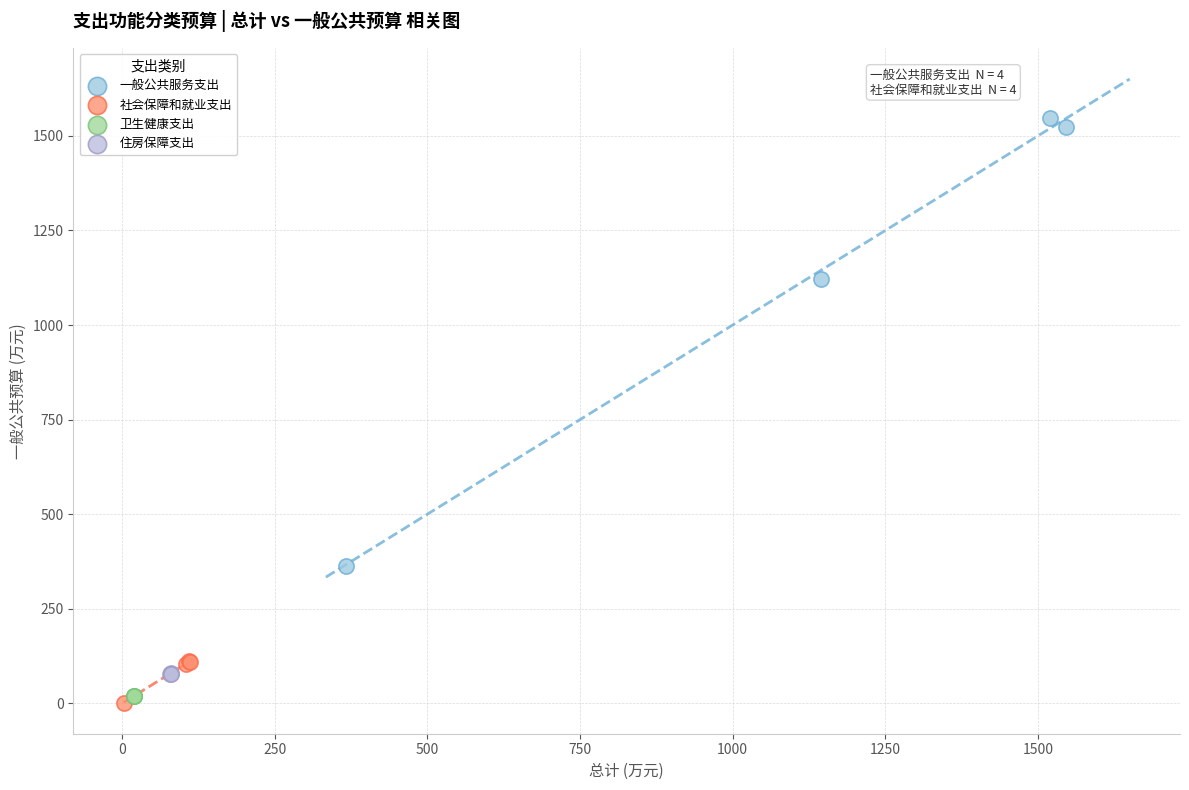

Which series reaches the maximum Y coordinate?

一般公共服务支出